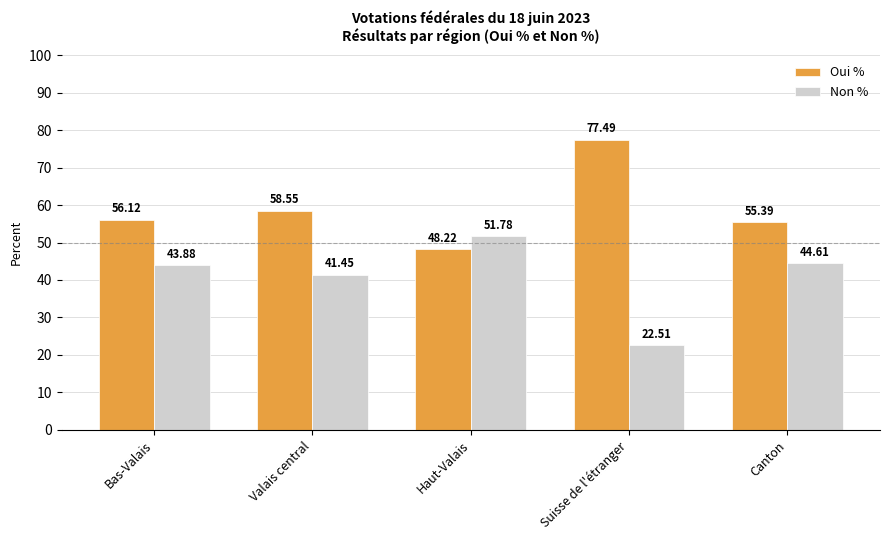

What is the difference between the Oui % values at Valais central and Haut-Valais?

10.3